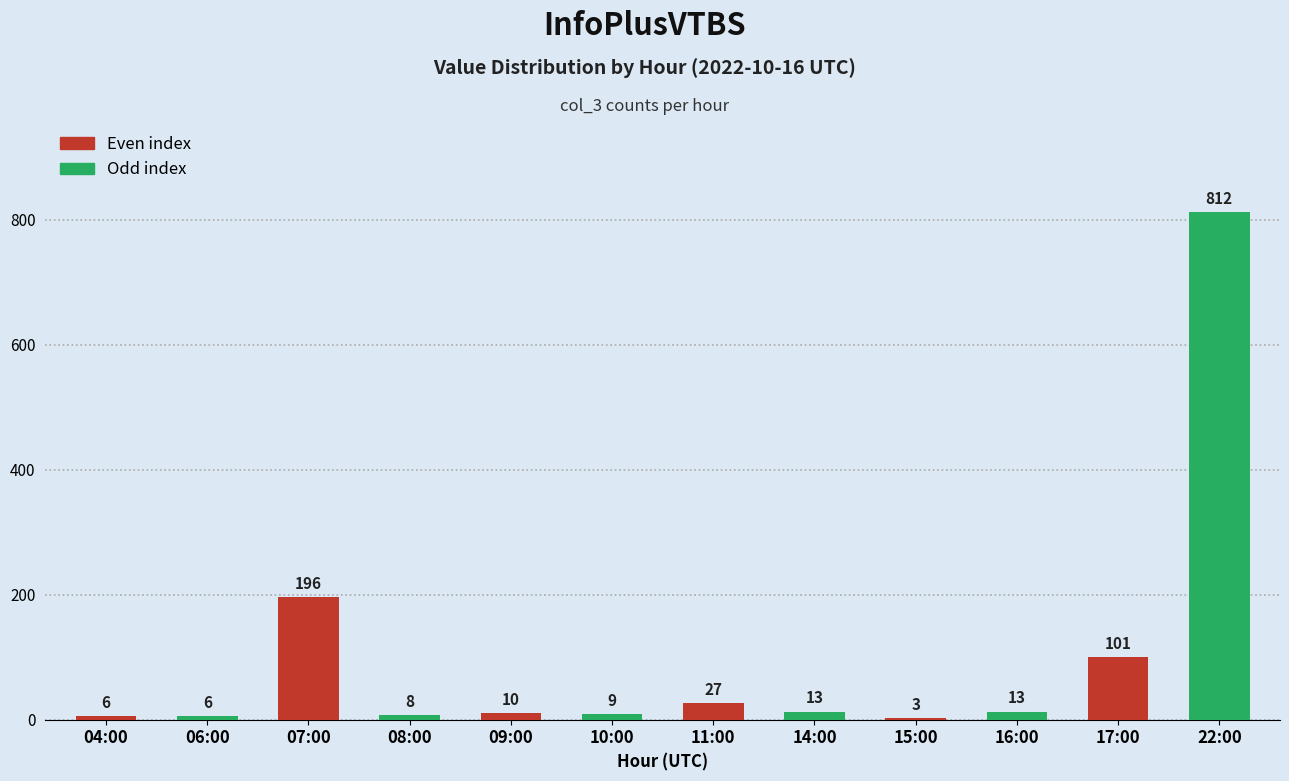

Reading left to right, extract all data points from this chart.

6	6	196	8	10	9	27	13	3	13	101	812